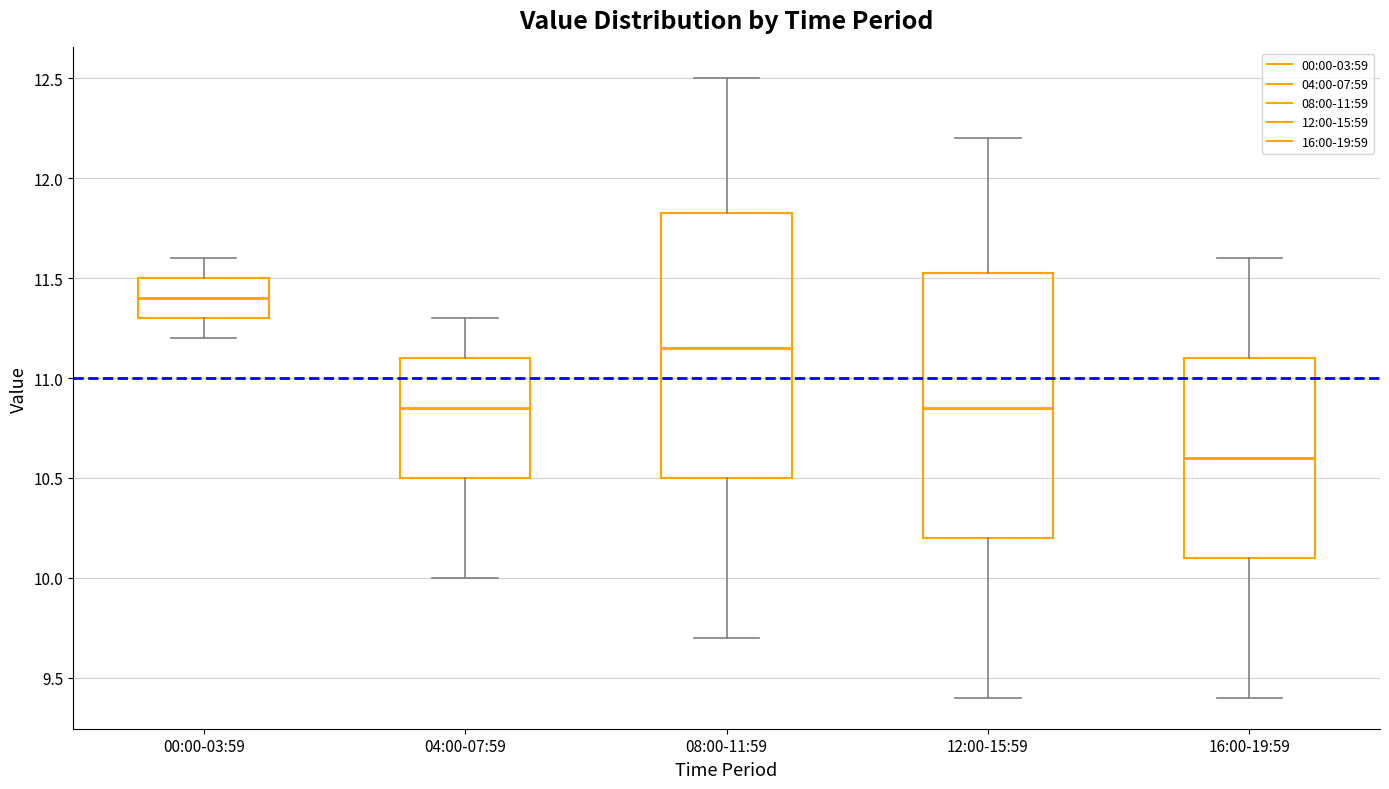

Where does the lower whisker of the box for 00:00-03:59 end on the y-axis? The values are not printed on the chart, so give them approximately, as read against the axis.

11.20